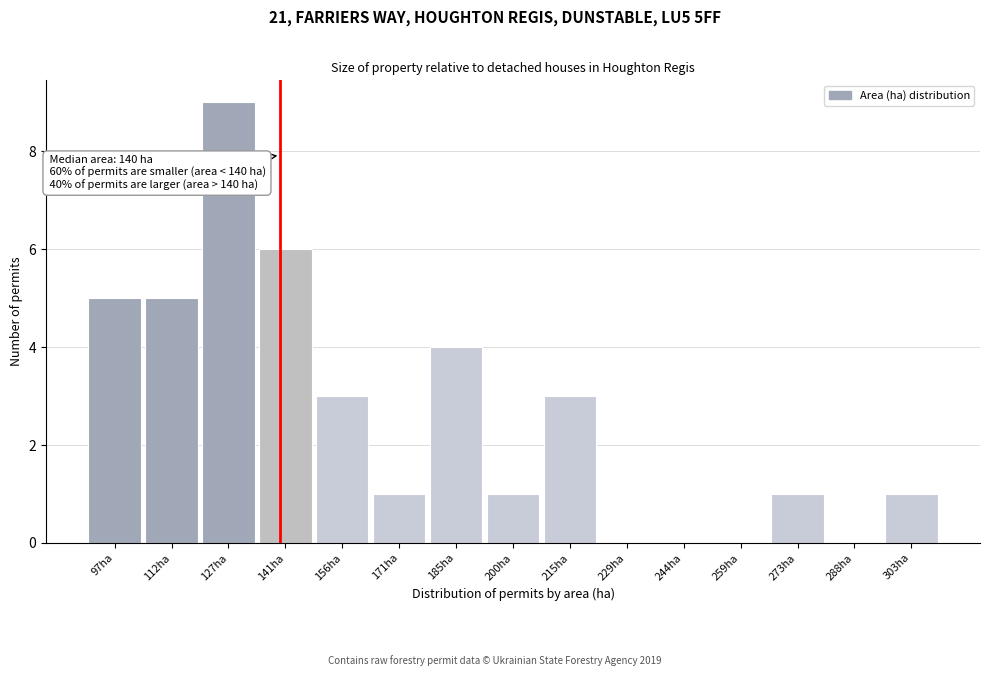

Which range on the x-axis has the tallest bar?

120 to 134